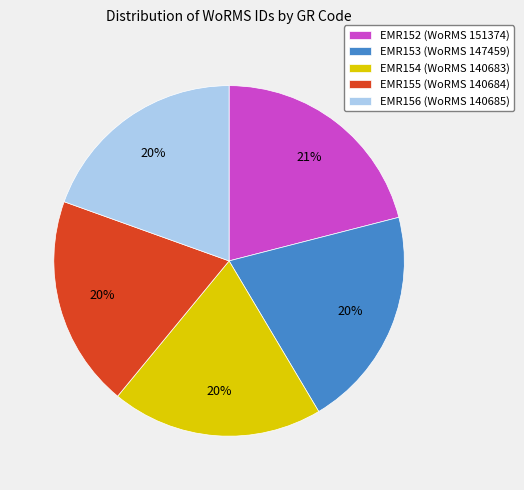

Count the number of slices in the pie.

5